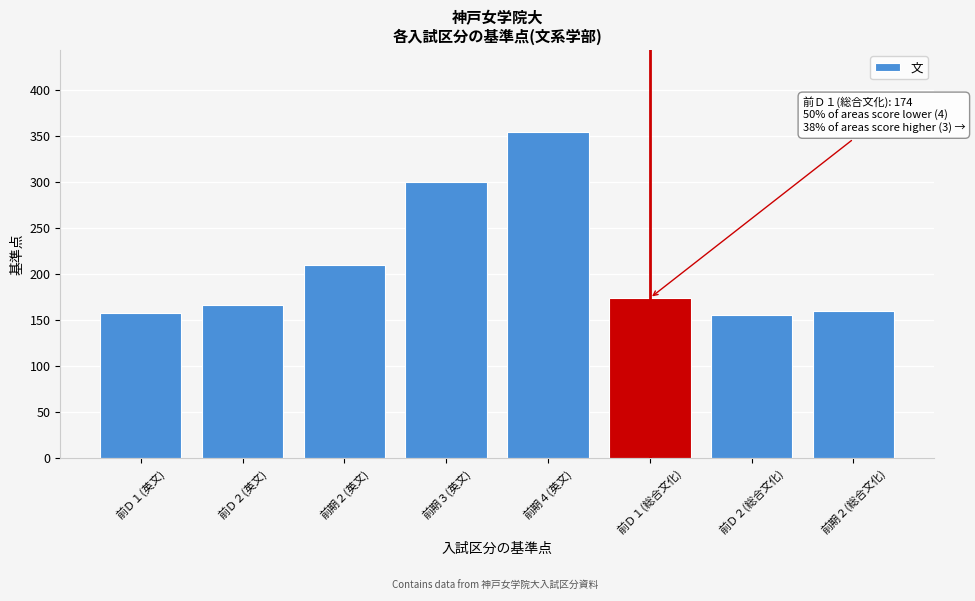

Reading left to right, transcribe all the data shown in this chart.

158	166	210	300	355	174	156	160